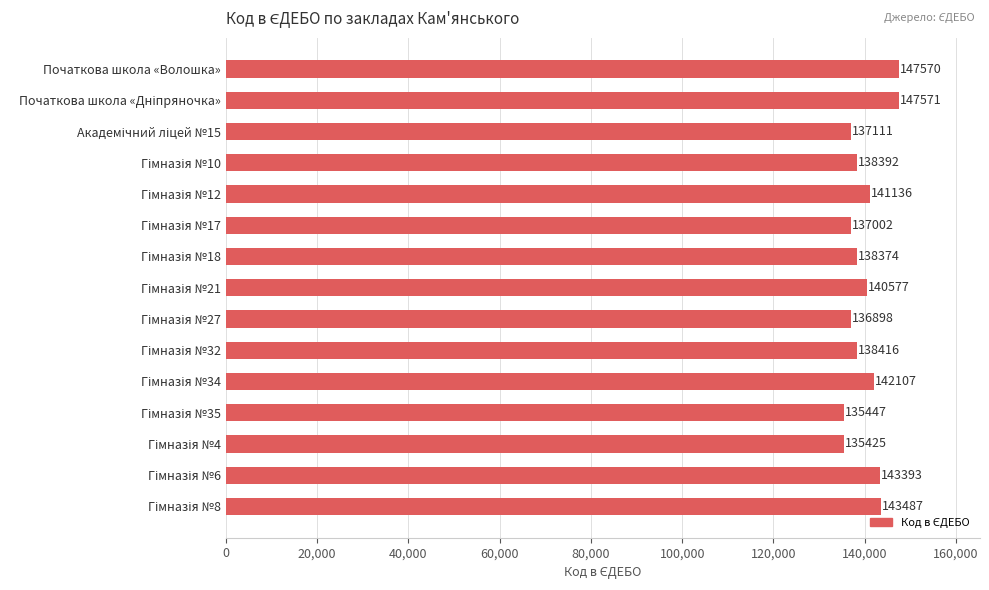

What is the value of the 1st bar from the top?

147570